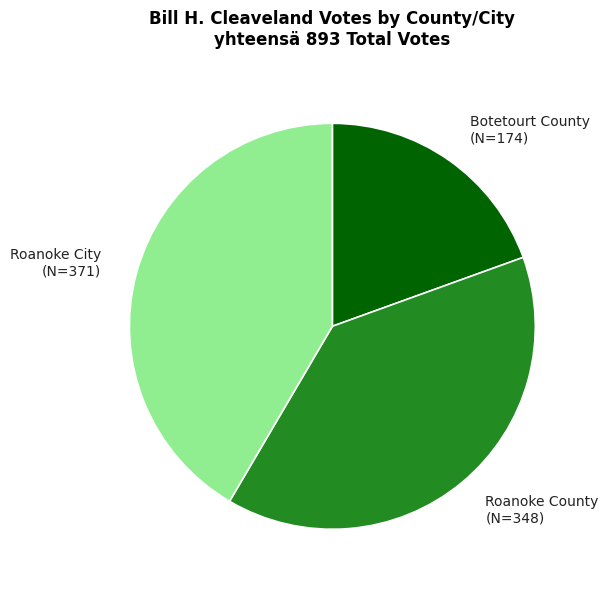

Does any single category account for the majority?

No